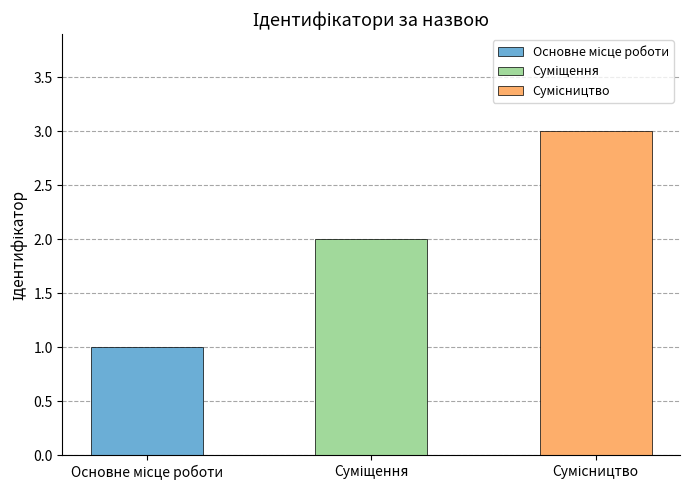

True or false: the data shows 0 at Основне місце роботи.

False